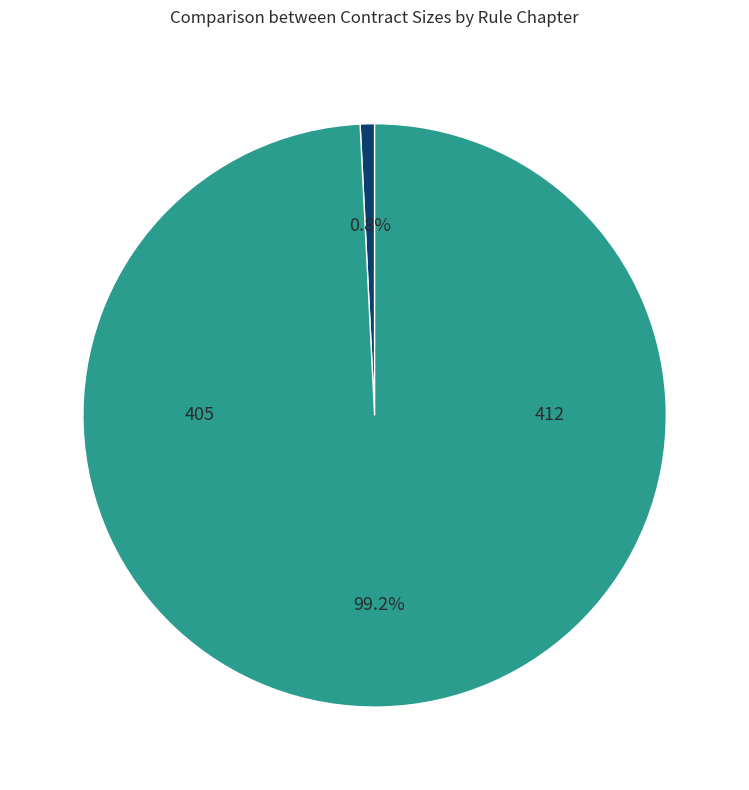

Does any single category account for the majority?

Yes